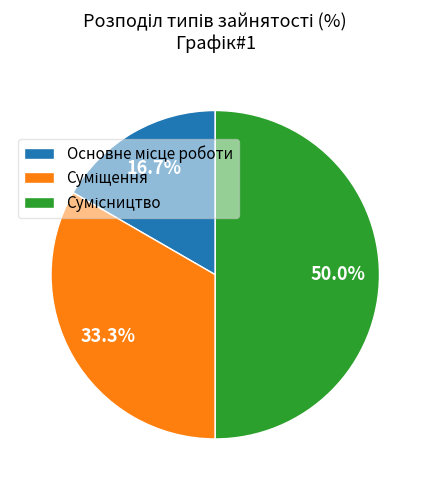

To the nearest percent, what percentage of the pie is Сумісництво?

50%